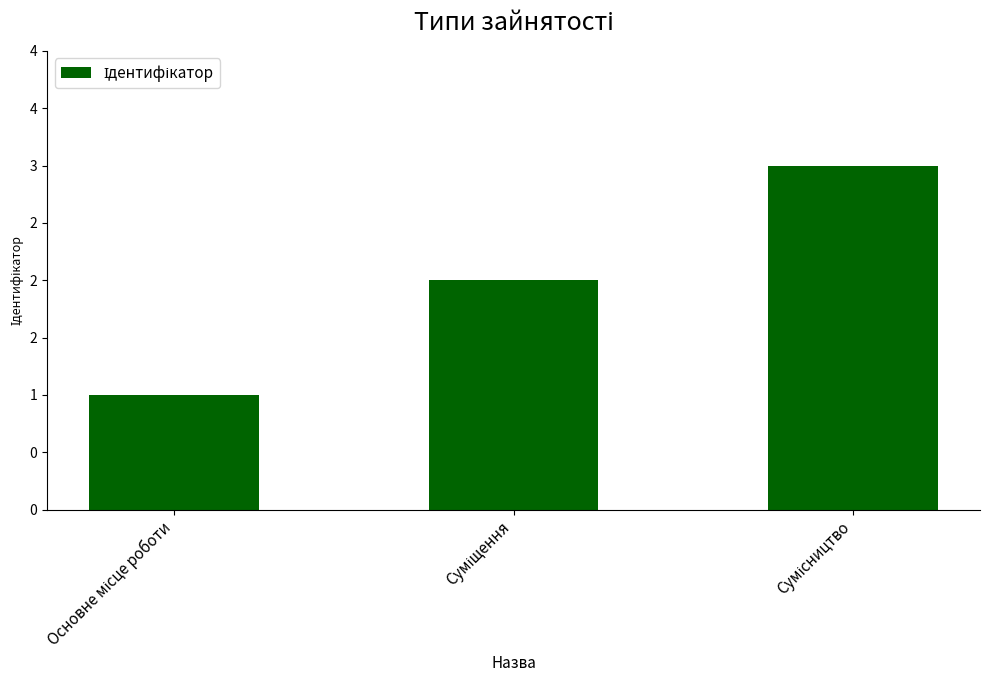

Are the bars horizontal?

No